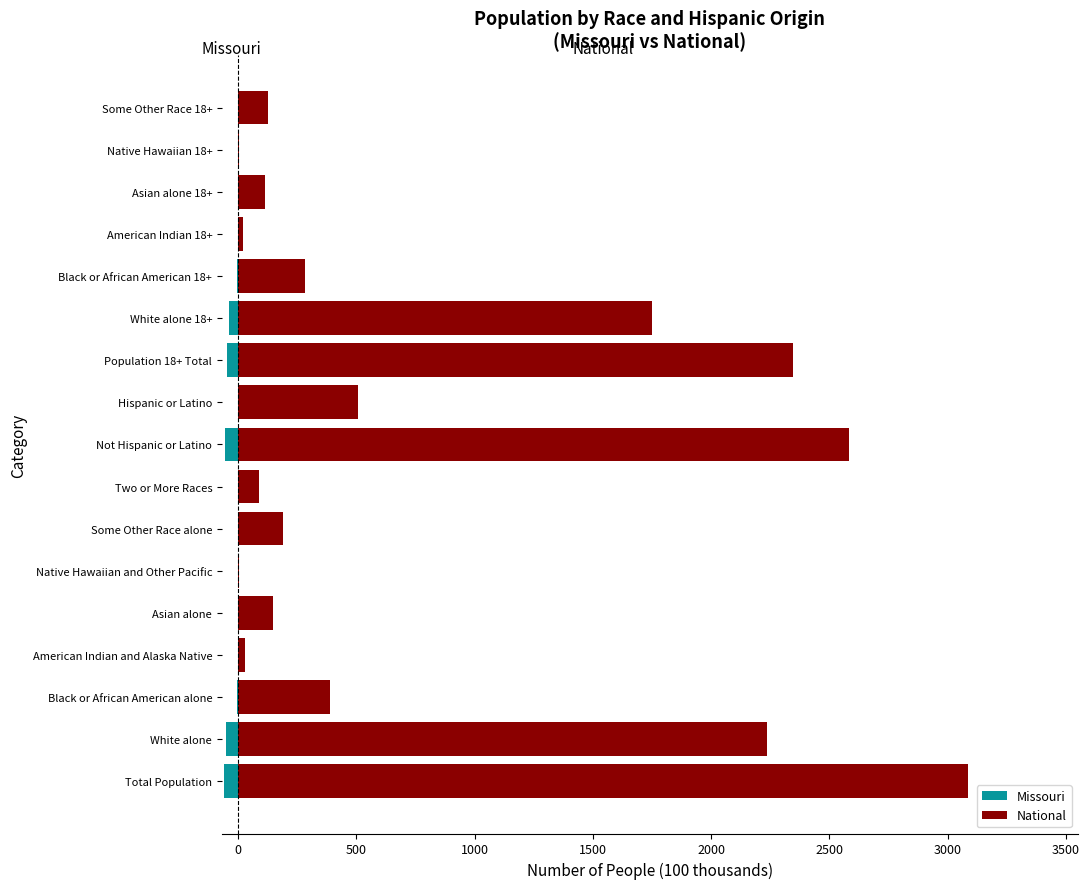

How many values in the National series exceed 191?

9